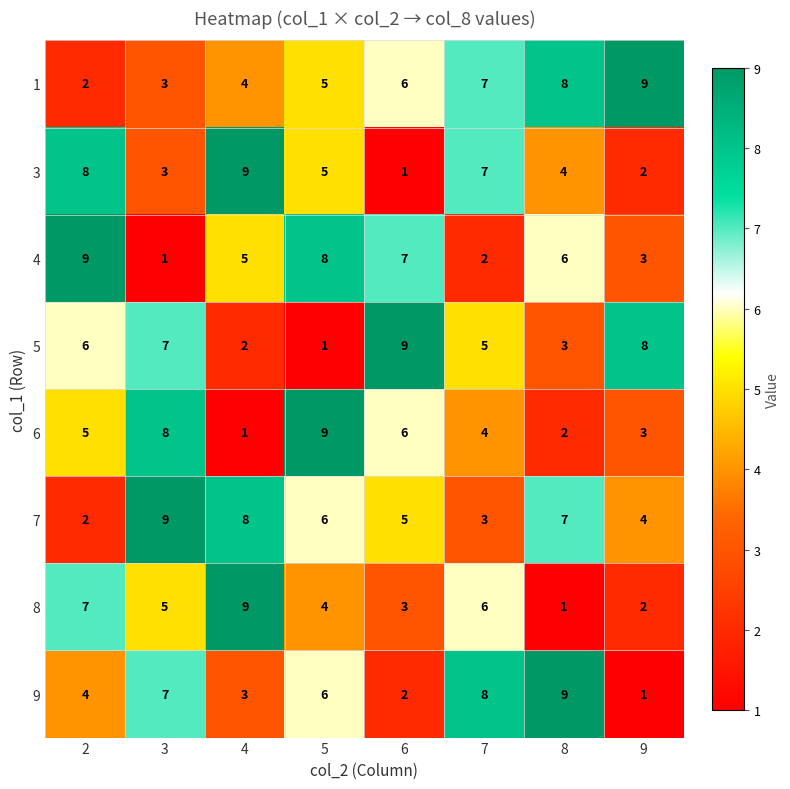

At which category is the sum across all series the highest?

5